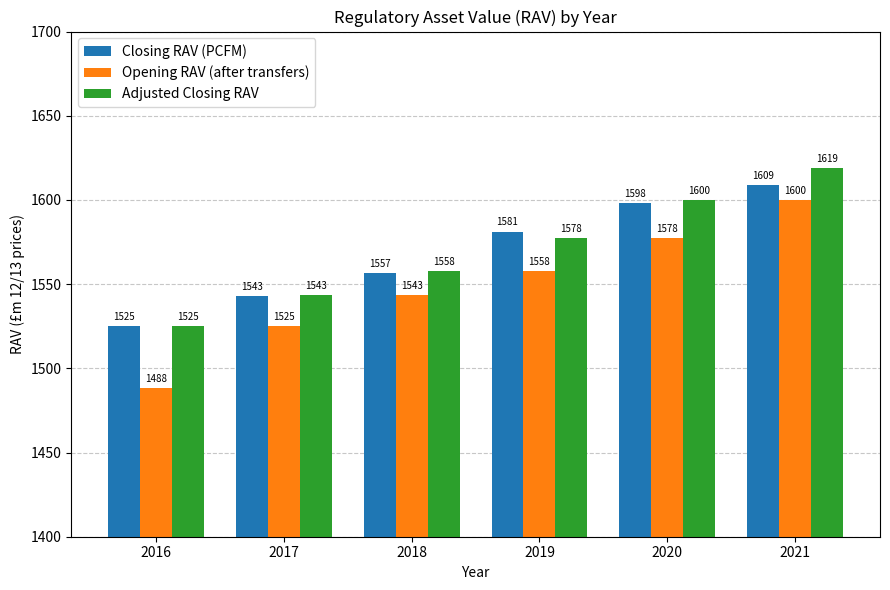

How many bars are there in each group?

3